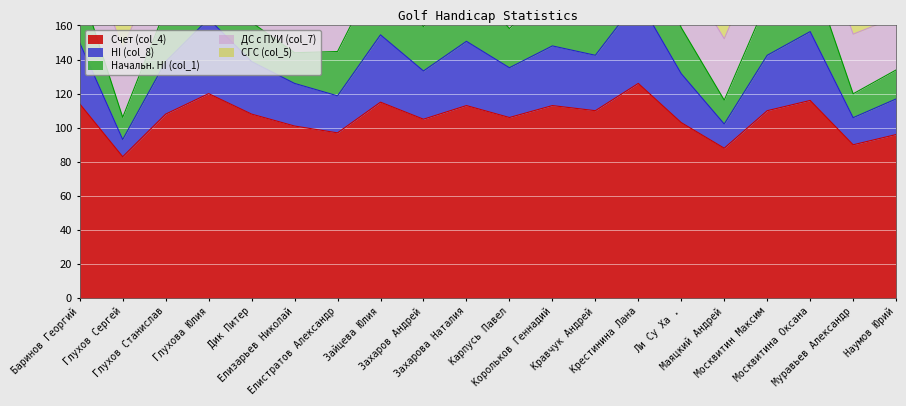

Where is the first local minimum for Счет (col_4)?

Глухов Сергей